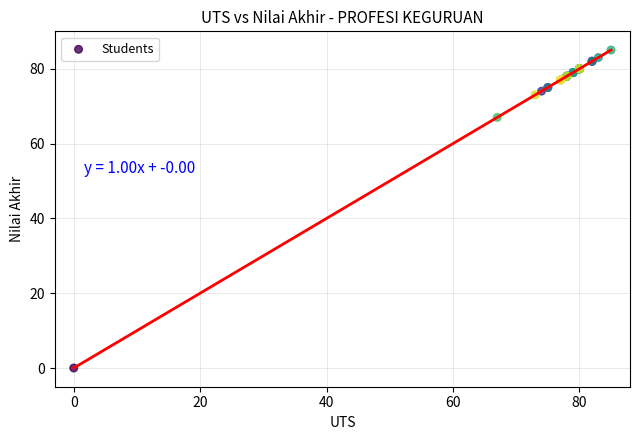

What Y value in the scatter plot is closest to 42?

67